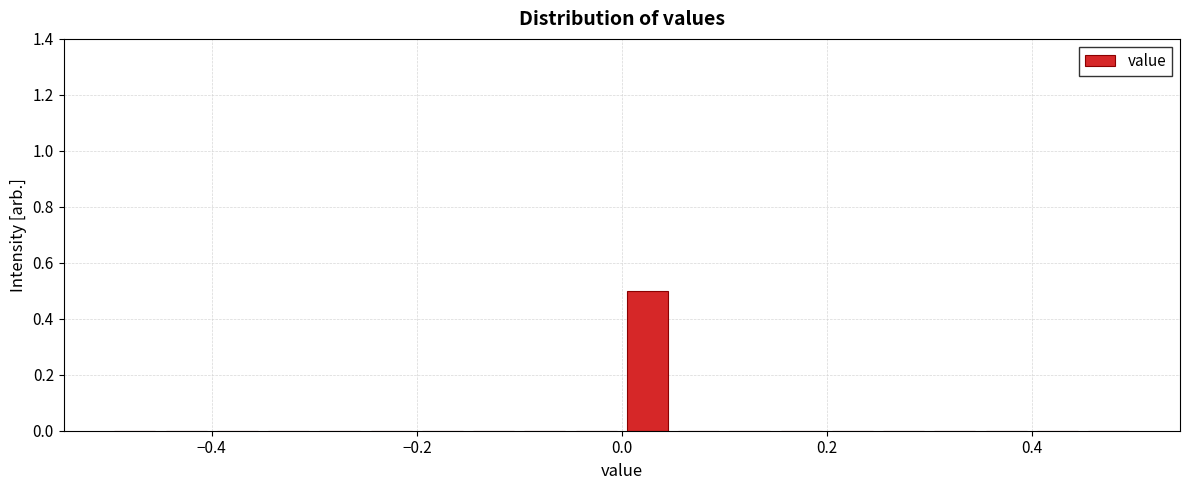

Read against the x-axis, roughly where is the centre of the tallest bar?

0.02